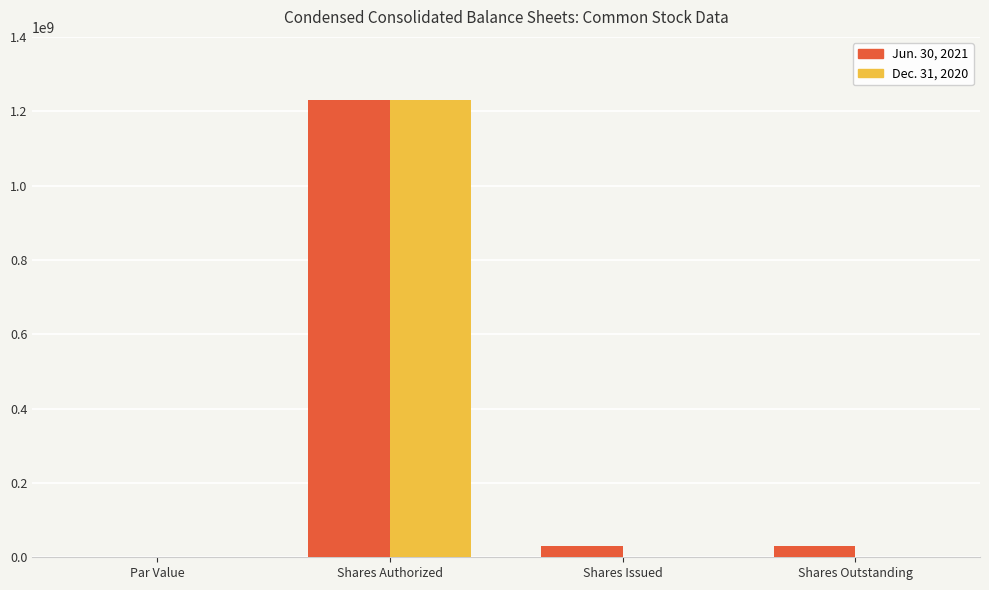

What is the greatest value displayed?

1230000000.0